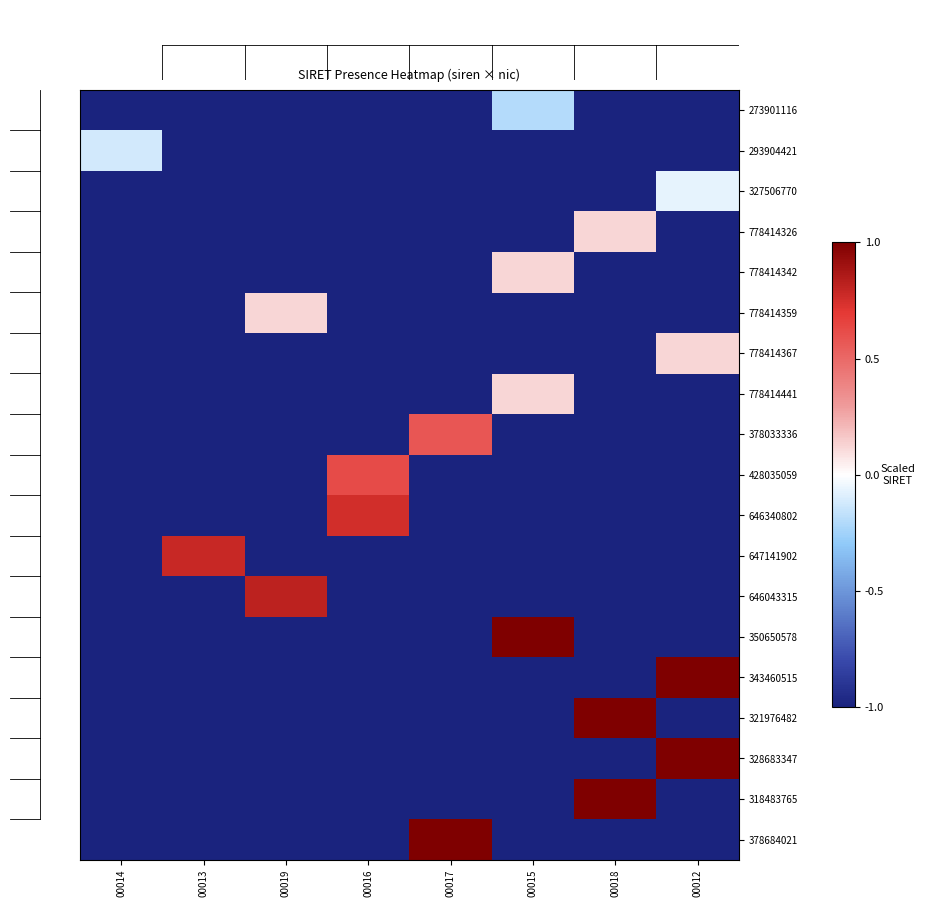

At which category does the chart reach its minimum across all series?

00014